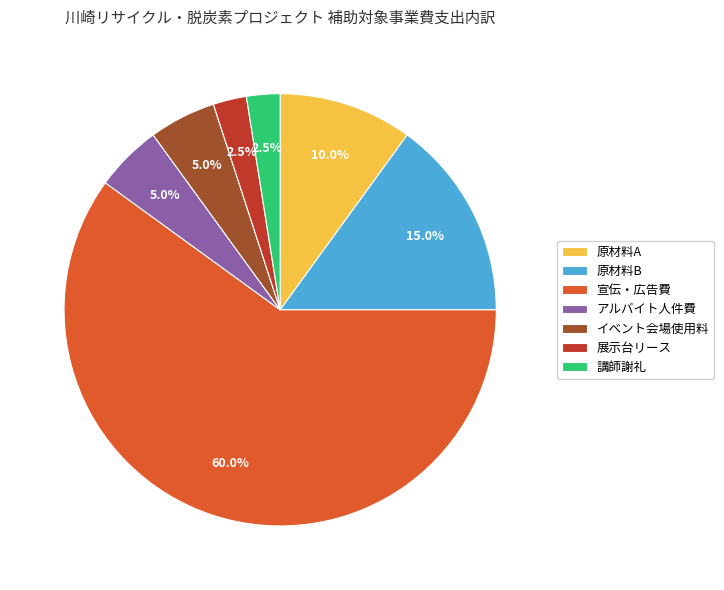

Do 原材料B and イベント会場使用料 together represent more than half of the pie?

No